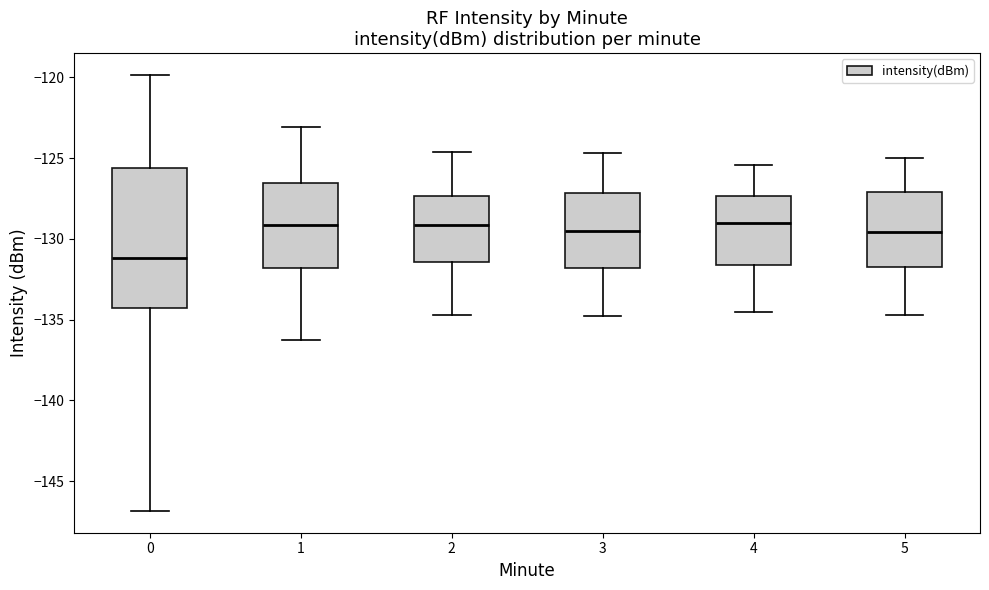

Reading left to right, transcribe this box plot: for each box, give where its median line is, the range the box spans, and where its two whiskers end, as read against the y-axis. The values are not printed on the chart, so give them approximately, as read against the axis.

0: median -131.0, box -134.5 to -125.5, whiskers -147.0 to -120.0
1: median -129.0, box -132.0 to -126.5, whiskers -136.5 to -123.0
2: median -129.0, box -131.5 to -127.5, whiskers -134.5 to -124.5
3: median -129.5, box -132.0 to -127.0, whiskers -135.0 to -124.5
4: median -129.0, box -131.5 to -127.5, whiskers -134.5 to -125.5
5: median -129.5, box -131.5 to -127.0, whiskers -134.5 to -125.0